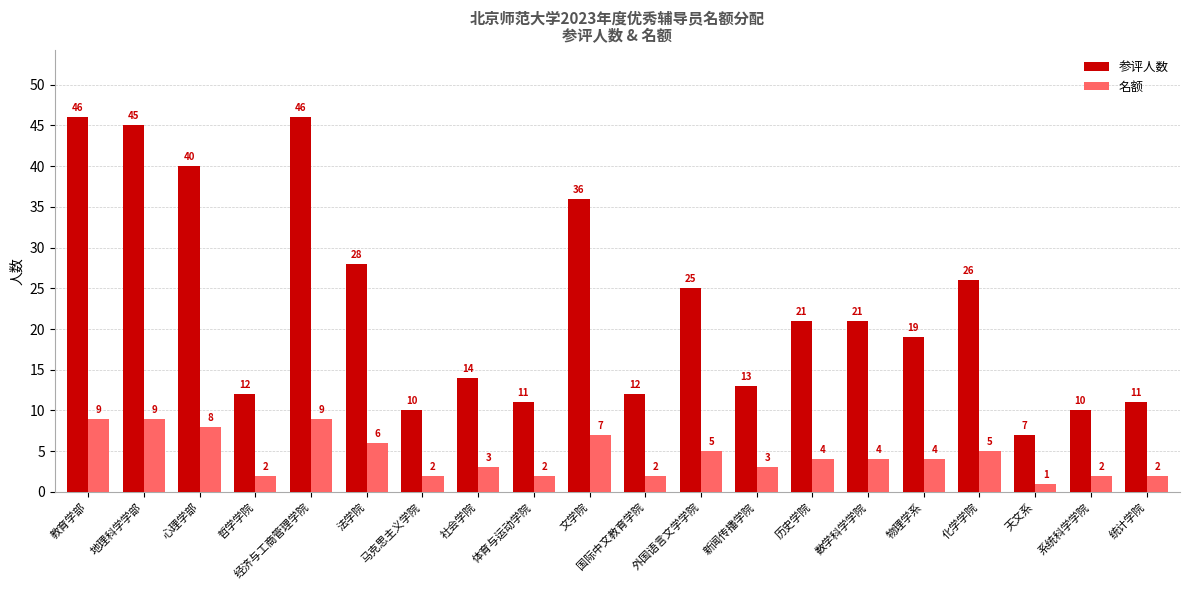

What is the sum of all 参评人数 values?

453